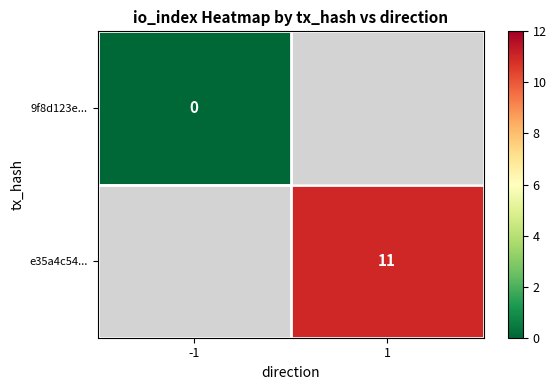

At which category does the chart reach its minimum across all series?

-1